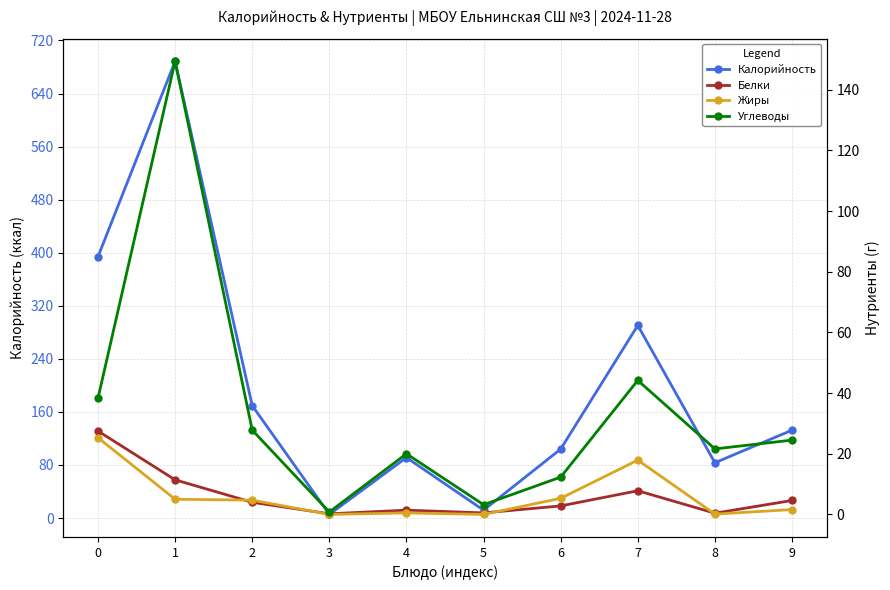

List the labels in order of Белки value, largest first.

0, 1, 7, 9, 2, 6, 4, 5, 8, 3